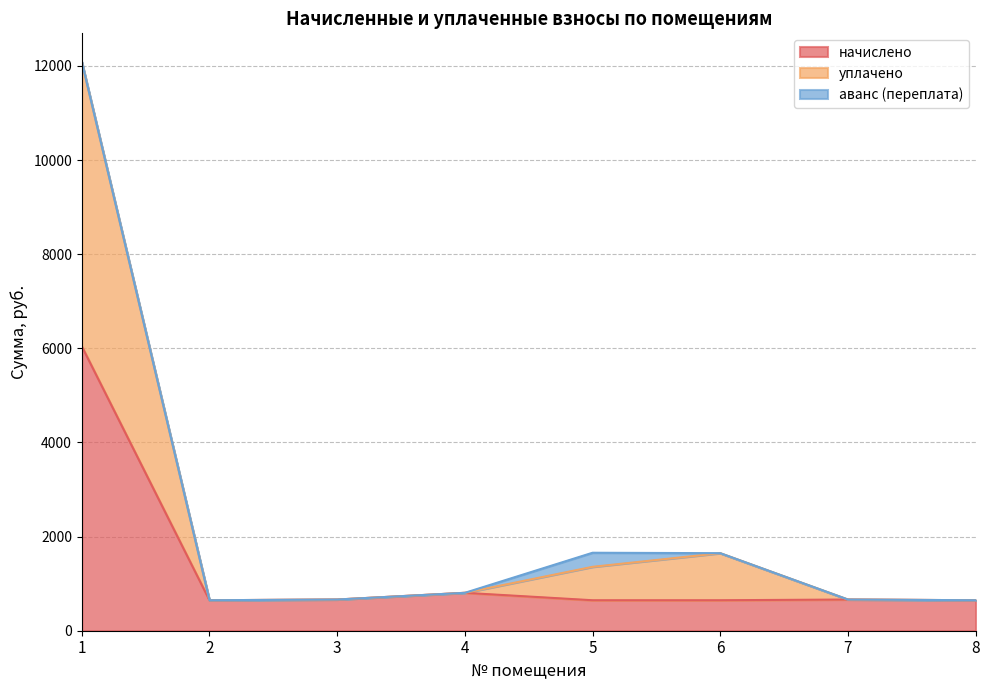

What is the highest value of the начислено series?

6043.5